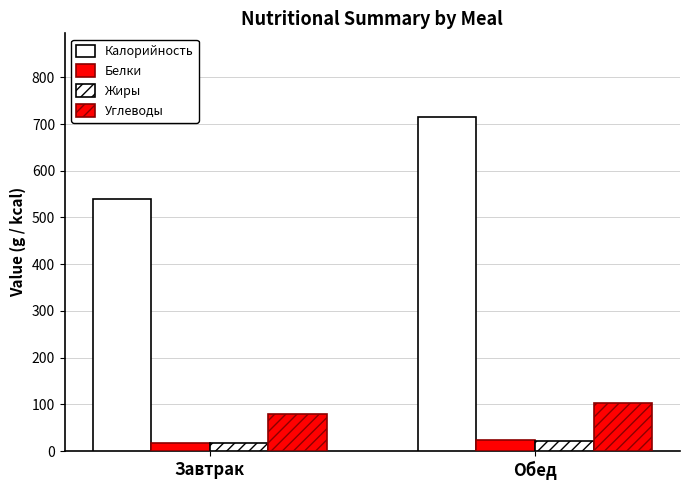

Are the bars grouped side by side (vs. stacked)?

Yes